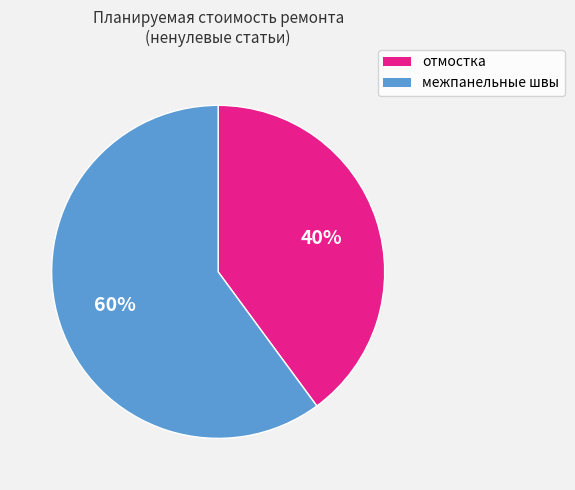

To the nearest percent, what percentage of the pie is межпанельные швы?

60%